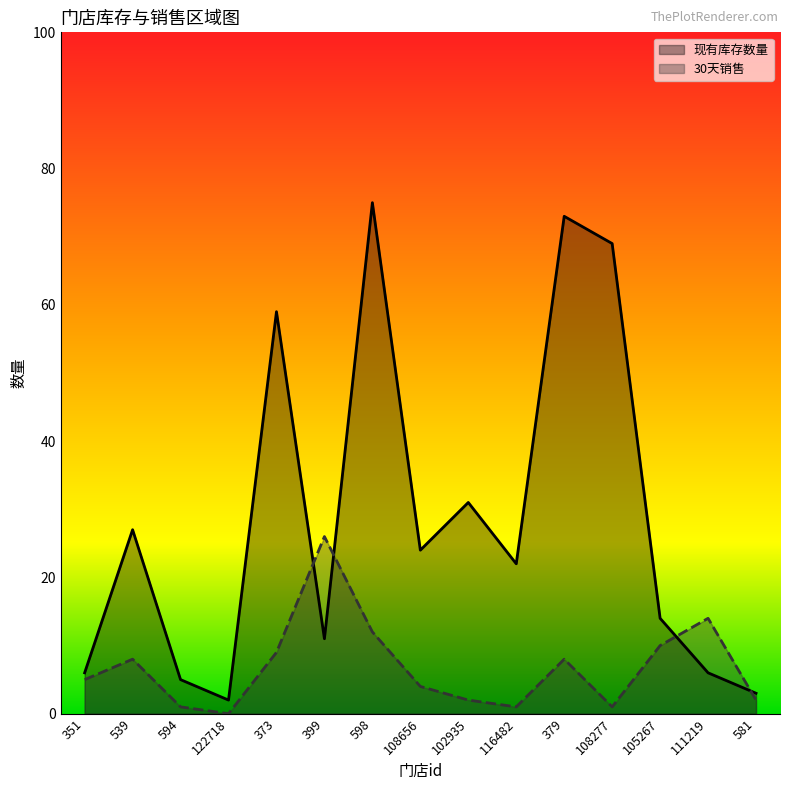

Rank the series by their average value, from lowest to highest.

30天销售, 现有库存数量